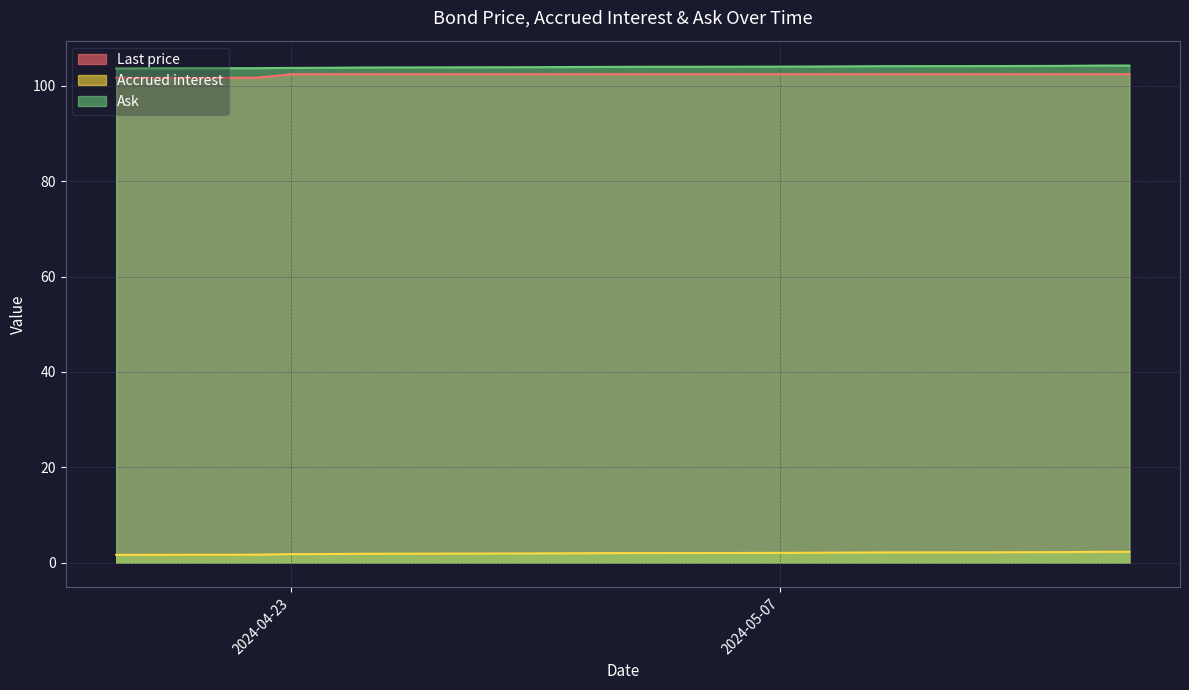

True or false: Ask has a value of 0.5 at 2024-04-30.

False